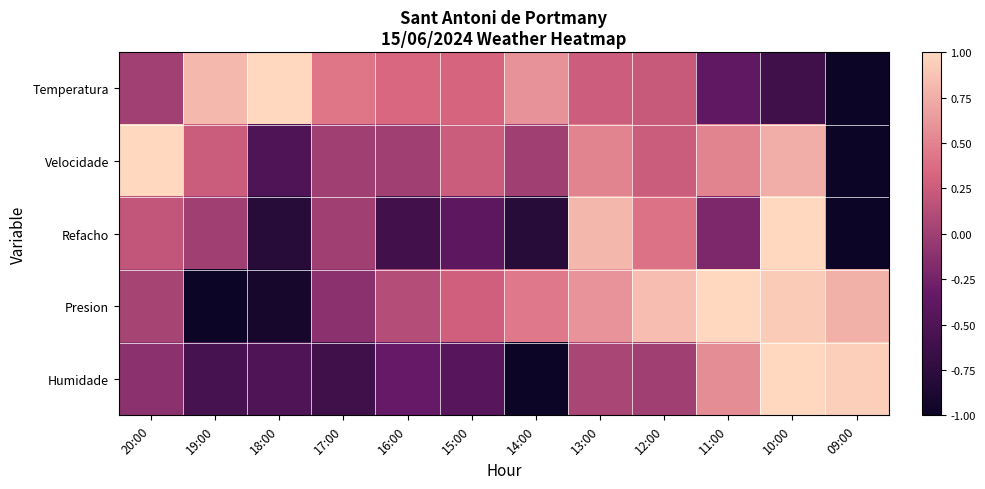

Reading right to left, list all the values displayed in this chart.

Temperatura: 09:00=-1.0	10:00=-0.6	11:00=-0.4	12:00=0.2	13:00=0.3	14:00=0.6	15:00=0.3	16:00=0.3	17:00=0.4	18:00=1.0	19:00=0.8	20:00=0.0
Velocidade: 09:00=-1.0	10:00=0.8	11:00=0.5	12:00=0.2	13:00=0.5	14:00=0.0	15:00=0.2	16:00=0.0	17:00=0.0	18:00=-0.5	19:00=0.2	20:00=1.0
Refacho: 09:00=-1.0	10:00=1.0	11:00=-0.2	12:00=0.4	13:00=0.8	14:00=-0.8	15:00=-0.4	16:00=-0.6	17:00=0.0	18:00=-0.8	19:00=0.0	20:00=0.2
Presion: 09:00=0.8	10:00=0.9	11:00=1.0	12:00=0.8	13:00=0.6	14:00=0.4	15:00=0.3	16:00=0.1	17:00=-0.1	18:00=-0.9	19:00=-1.0	20:00=0.0
Humidade: 09:00=0.9	10:00=1.0	11:00=0.6	12:00=0.0	13:00=0.1	14:00=-1.0	15:00=-0.4	16:00=-0.3	17:00=-0.6	18:00=-0.5	19:00=-0.6	20:00=-0.1